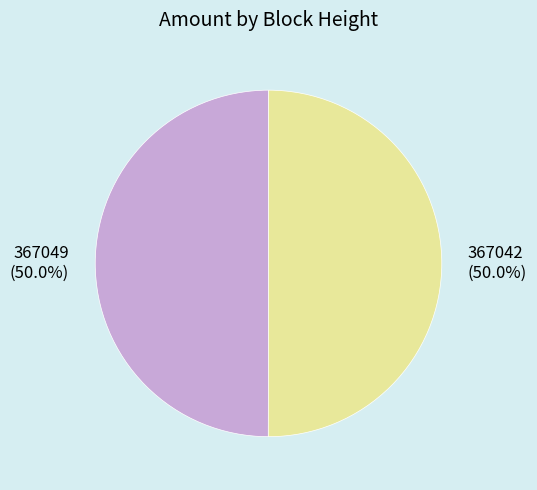

What is the total percentage of 367049 and 367042?

100.0%